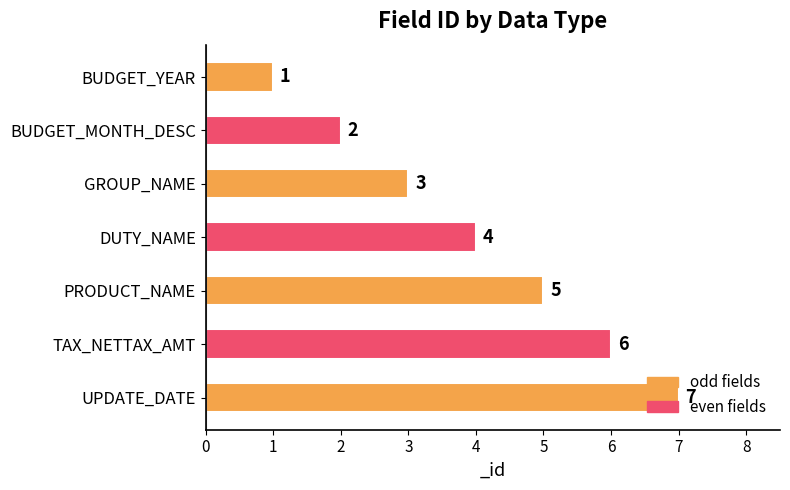

List the labels in order of value, largest first.

UPDATE_DATE, TAX_NETTAX_AMT, PRODUCT_NAME, DUTY_NAME, GROUP_NAME, BUDGET_MONTH_DESC, BUDGET_YEAR